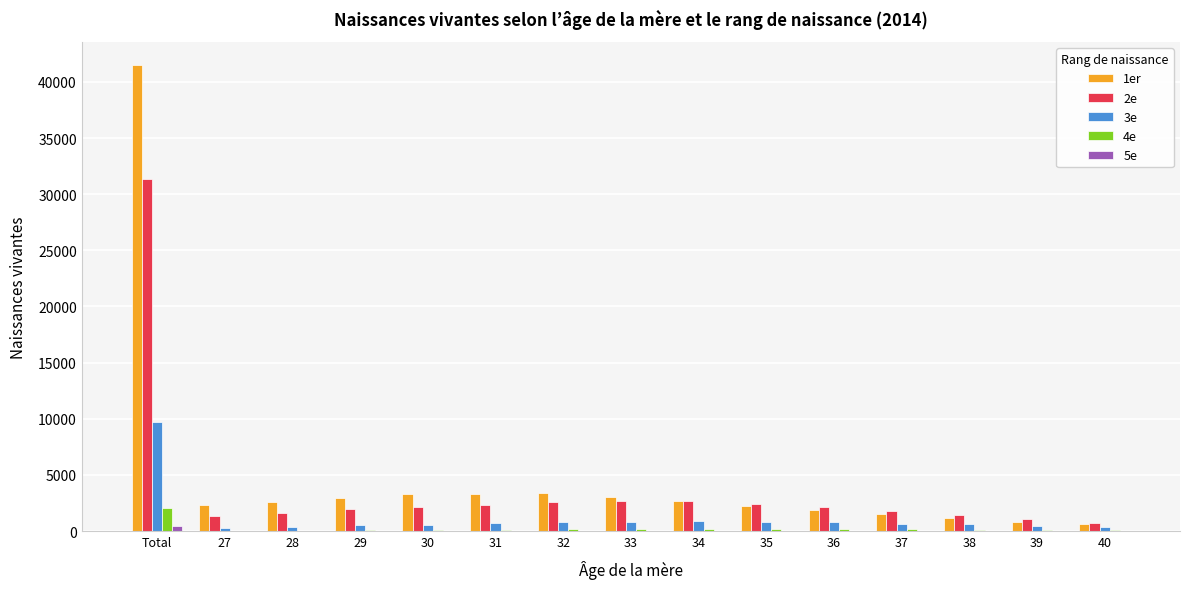

The value of 1er at 28 is 1019. True or false?

False